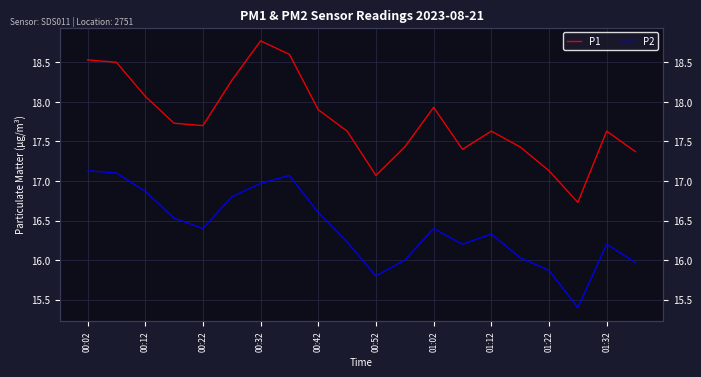

The value of P1 at 01:32 is 17.6. True or false?

True